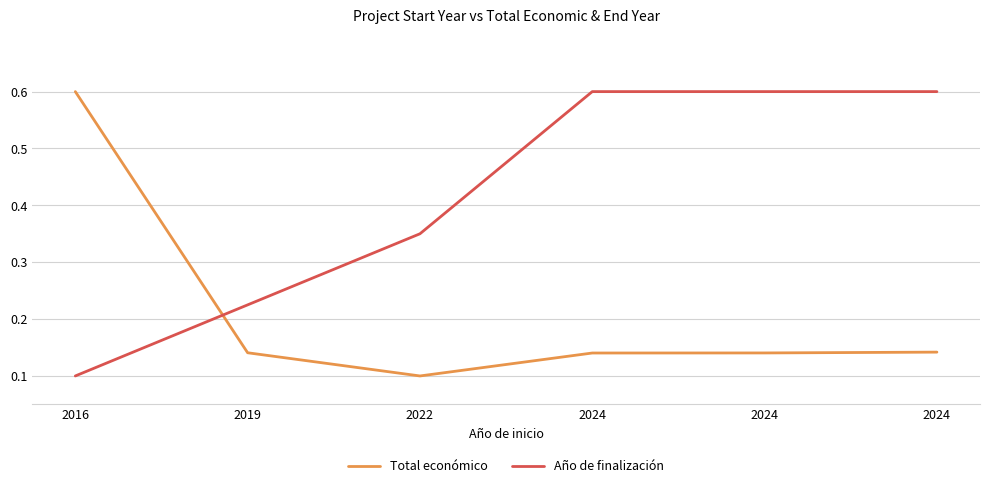

List the series in order of their peak value, lowest first.

Total económico, Año de finalización